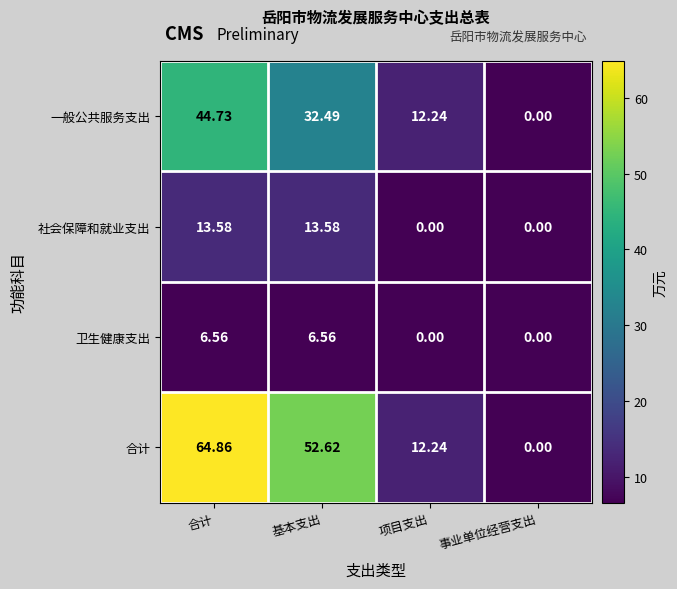

List the series in order of their peak value, highest first.

合计, 一般公共服务支出, 社会保障和就业支出, 卫生健康支出